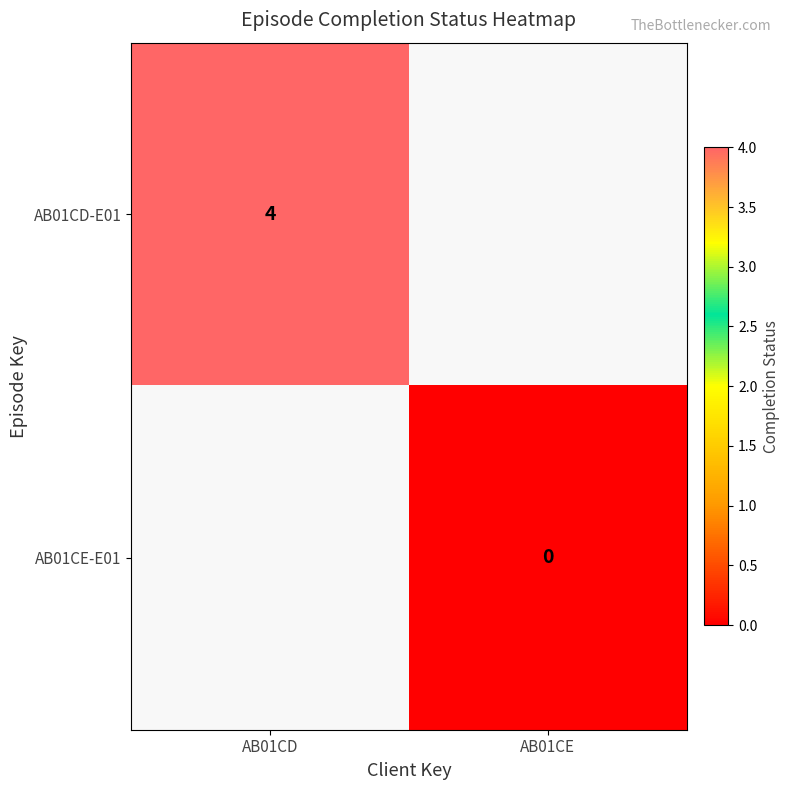

Between AB01CE and AB01CD, which is larger?

AB01CD